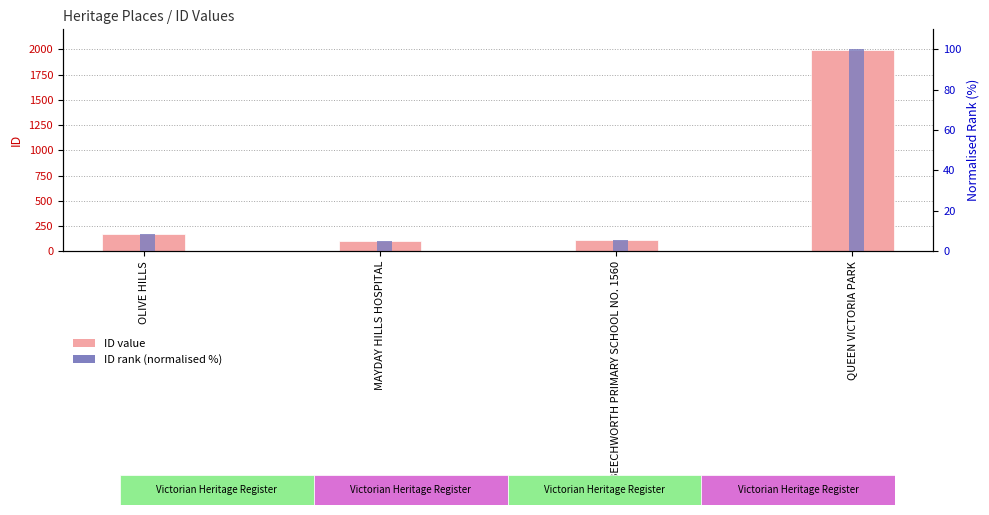

At which label does ID rank (normalised %) first exceed 8?

OLIVE HILLS